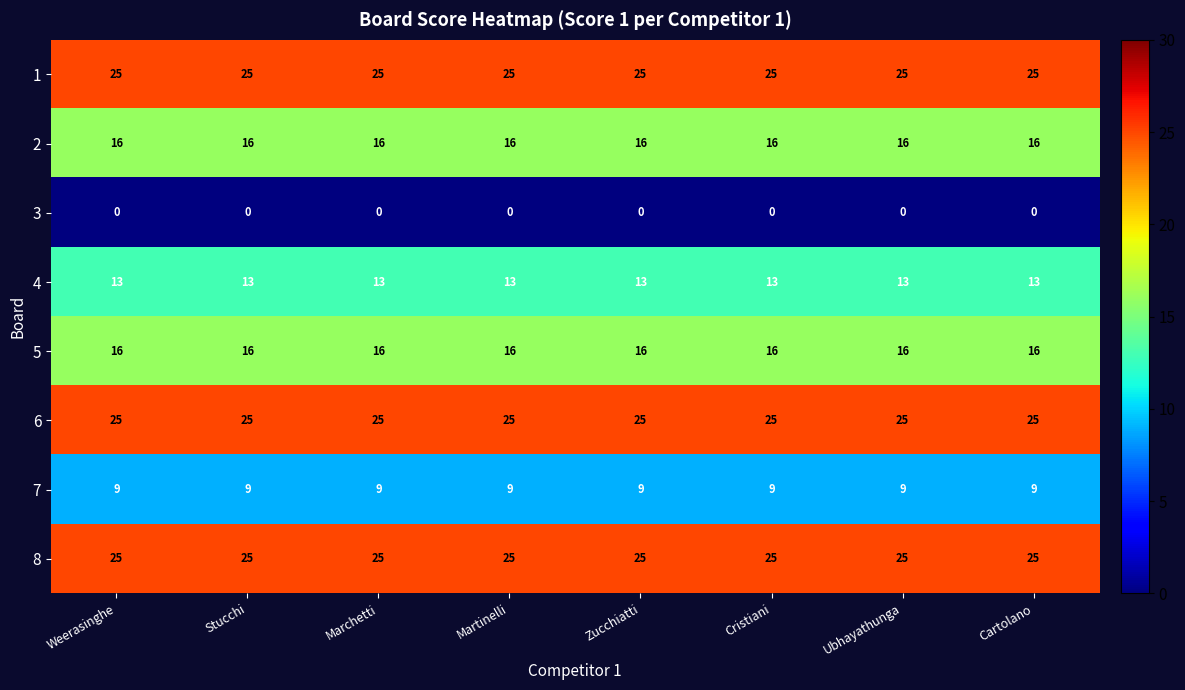

What is the spread (max minus min) of values at Cartolano?

25